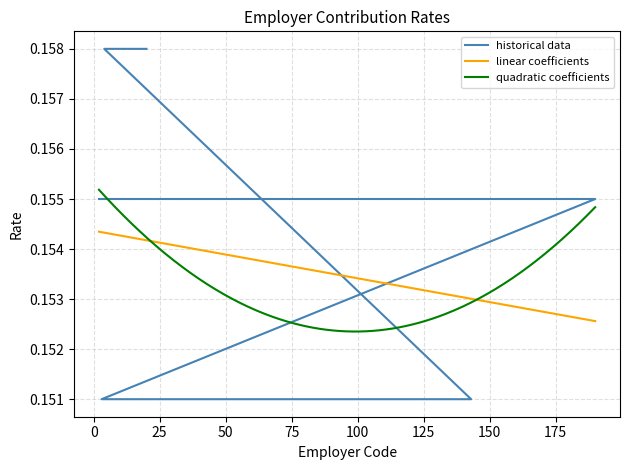

Reading right to left, list all the values displayed in this chart.

0.2	0.2	0.2	0.2	0.2	0.2	0.2	0.2	0.2	0.2	0.2	0.2	0.2	0.2	0.2	0.2	0.2	0.2	0.2